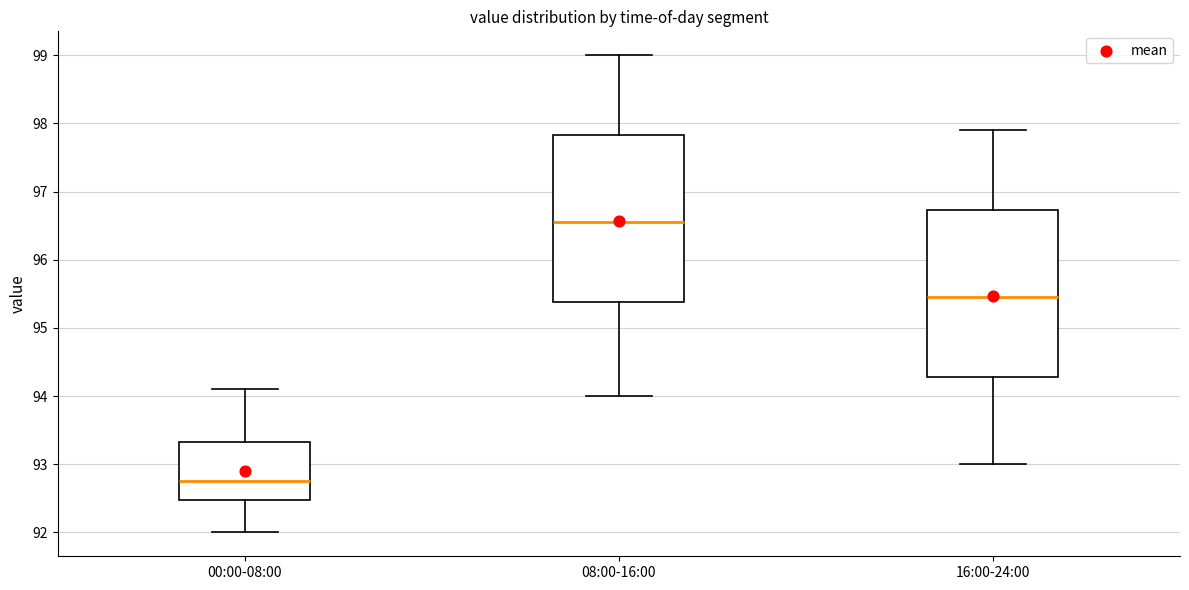

Reading left to right, transcribe this box plot: for each box, give where its median line is, the range the box spans, and where its two whiskers end, as read against the y-axis. The values are not printed on the chart, so give them approximately, as read against the axis.

00:00-08:00: median 92.8, box 92.5 to 93.3, whiskers 92.0 to 94.1
08:00-16:00: median 96.6, box 95.4 to 97.8, whiskers 94.0 to 99.0
16:00-24:00: median 95.5, box 94.3 to 96.7, whiskers 93.0 to 97.9